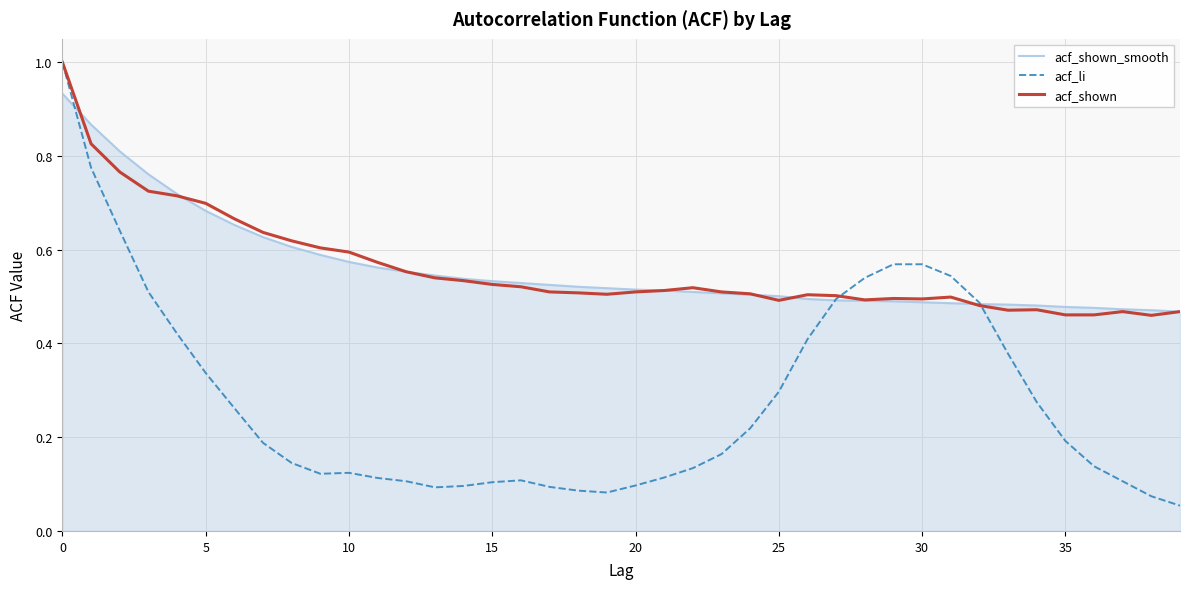

Which series has the widest spread of values?

acf_li